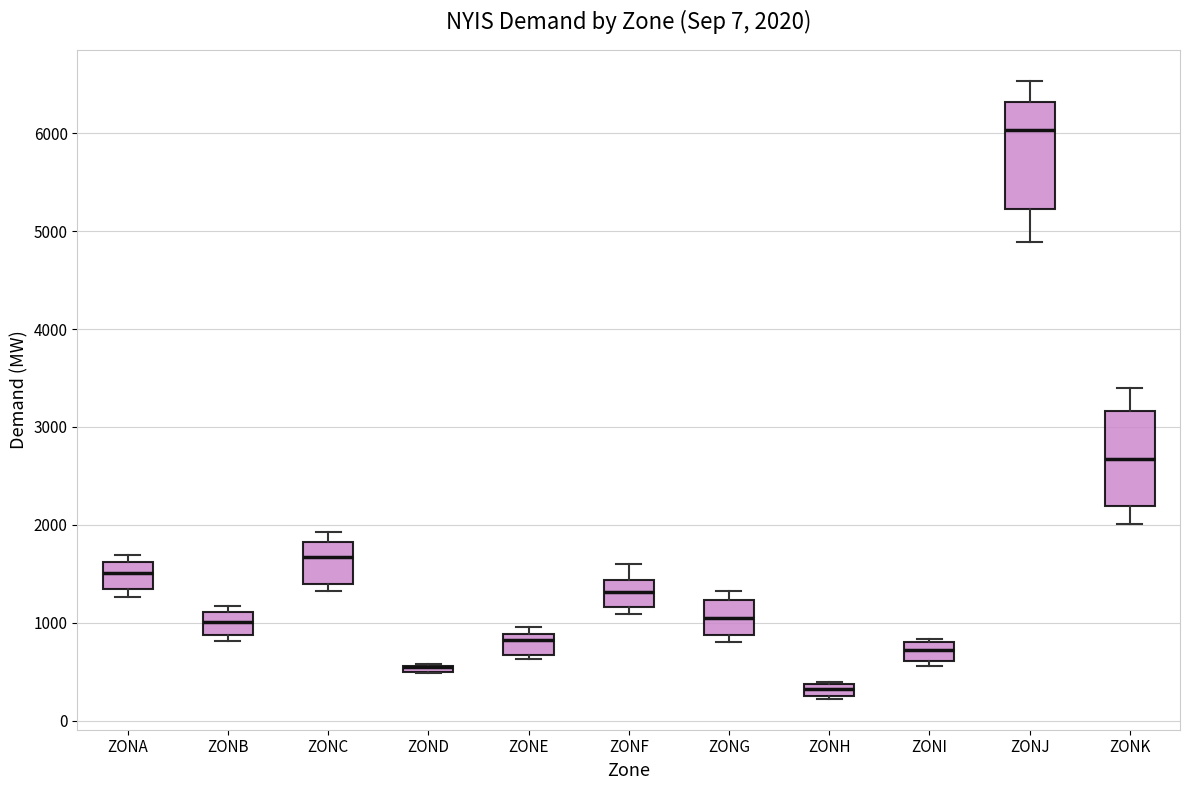

Comparing the boxes themselves (not the whiskers), which one is the tallest?

ZONJ